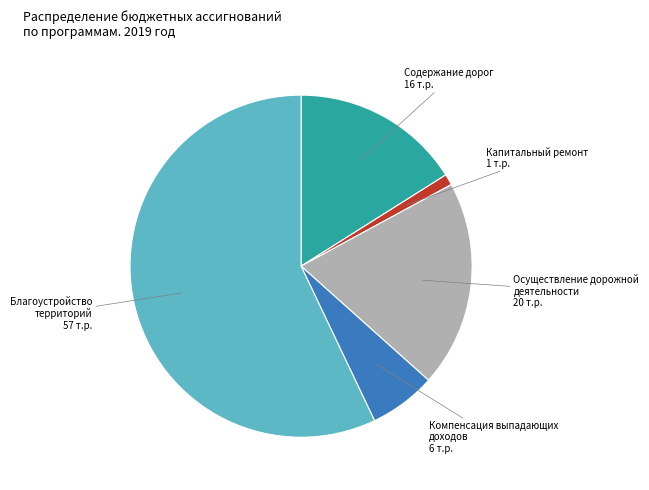

Does any single category account for the majority?

Yes